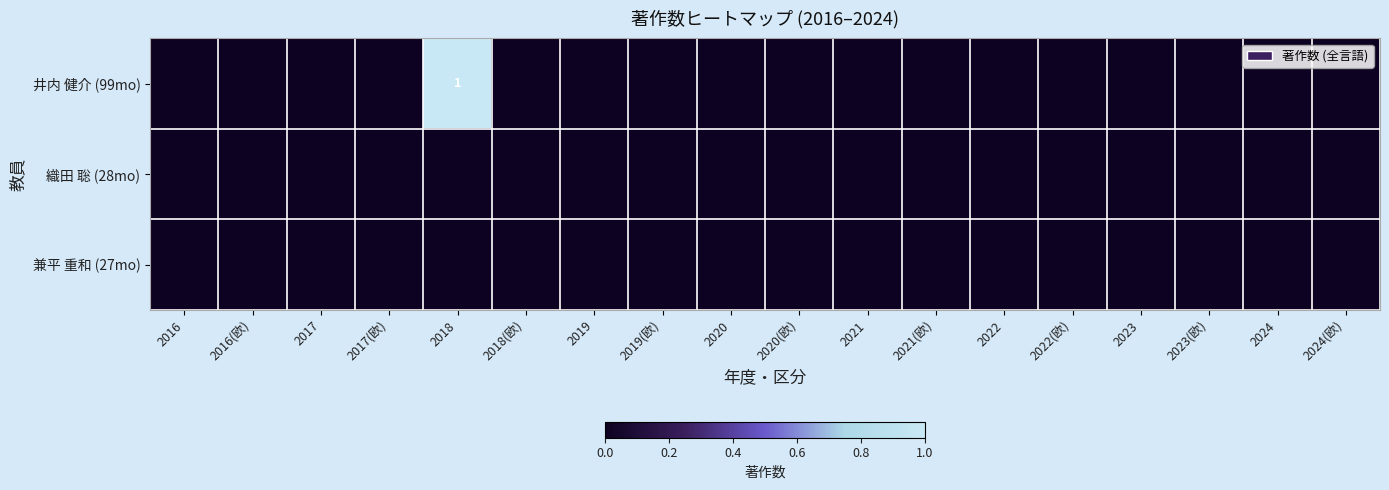

Rank the categories by 井内 健介 (99mo) value from lowest to highest.

2016, 2016(欧), 2017, 2017(欧), 2018(欧), 2019, 2019(欧), 2020, 2020(欧), 2021, 2021(欧), 2022, 2022(欧), 2023, 2023(欧), 2024, 2024(欧), 2018